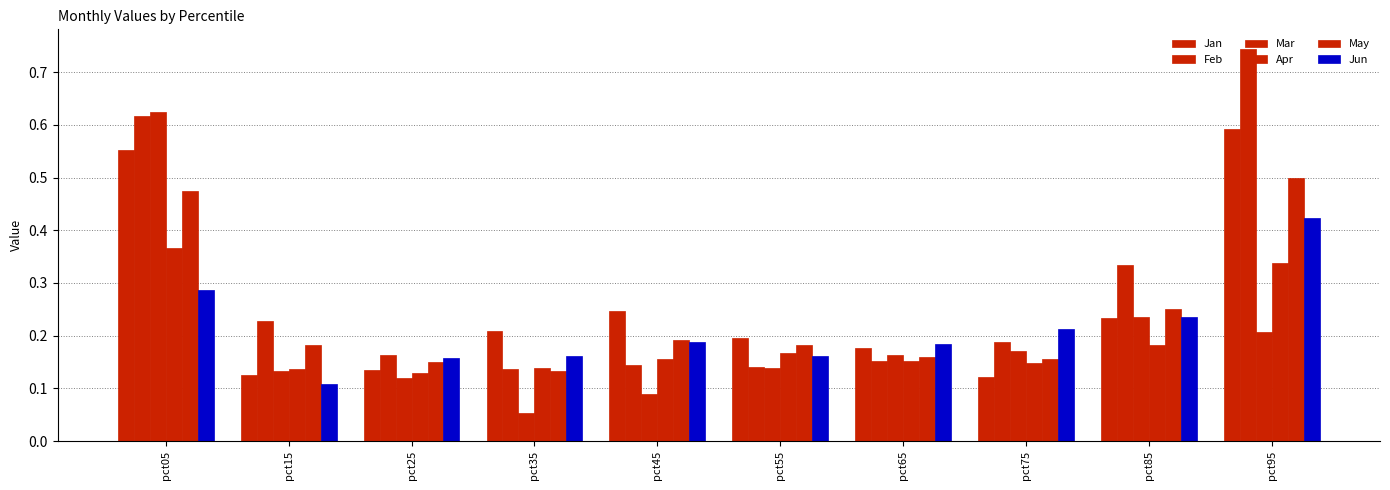

What is the spread (max minus min) of values at pct05?

0.3